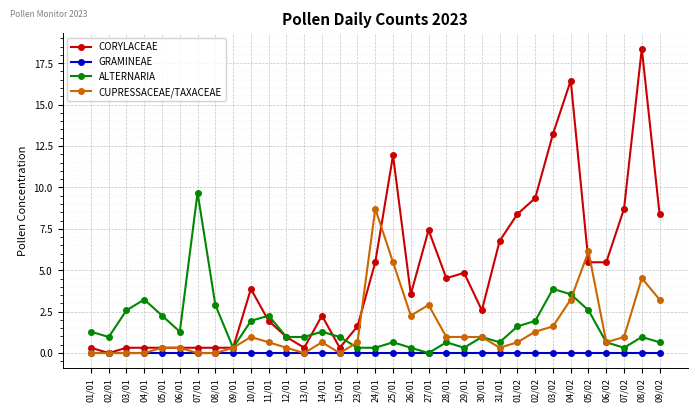

Is this an area chart (filled region under the line)?

No